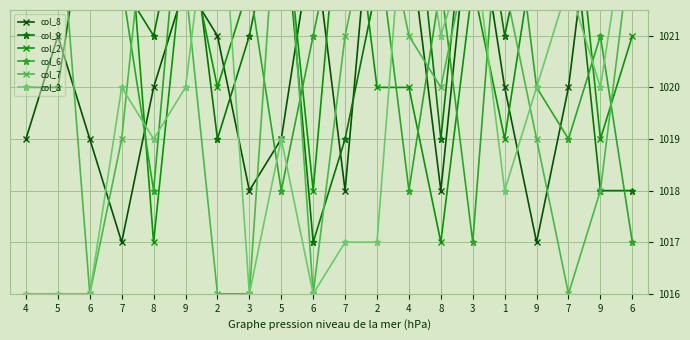

List the series in order of their peak value, lowest first.

col_8, col_9, col_2, col_6, col_7, col_3